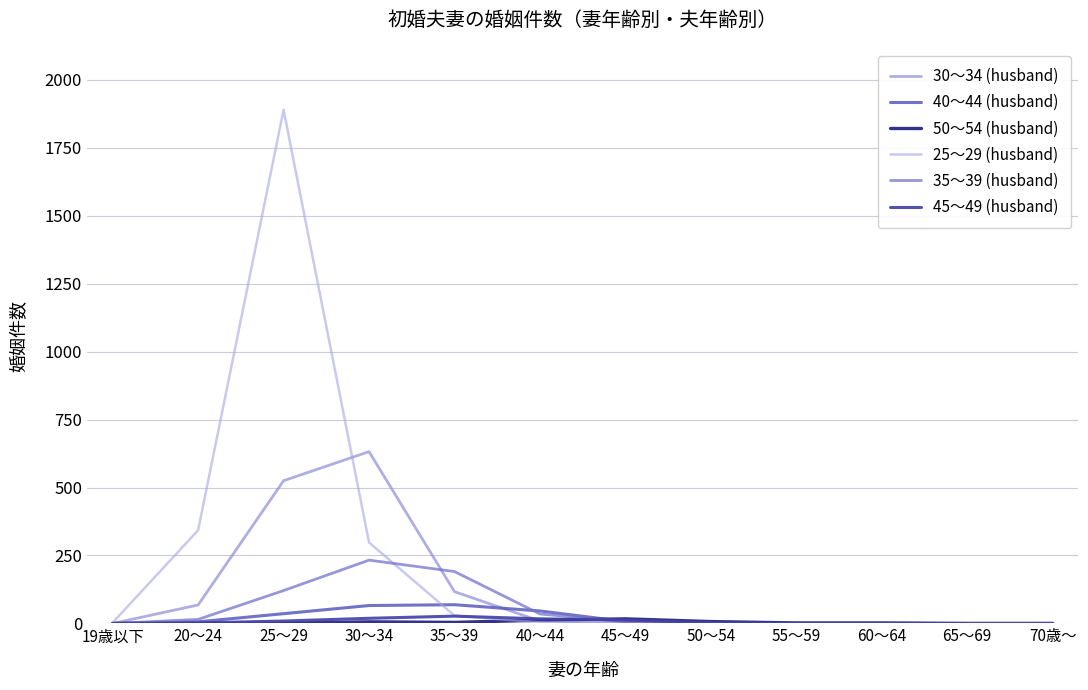

In 25～29 (husband), how many points are higher than both neighbors (excluding endpoints)?

1